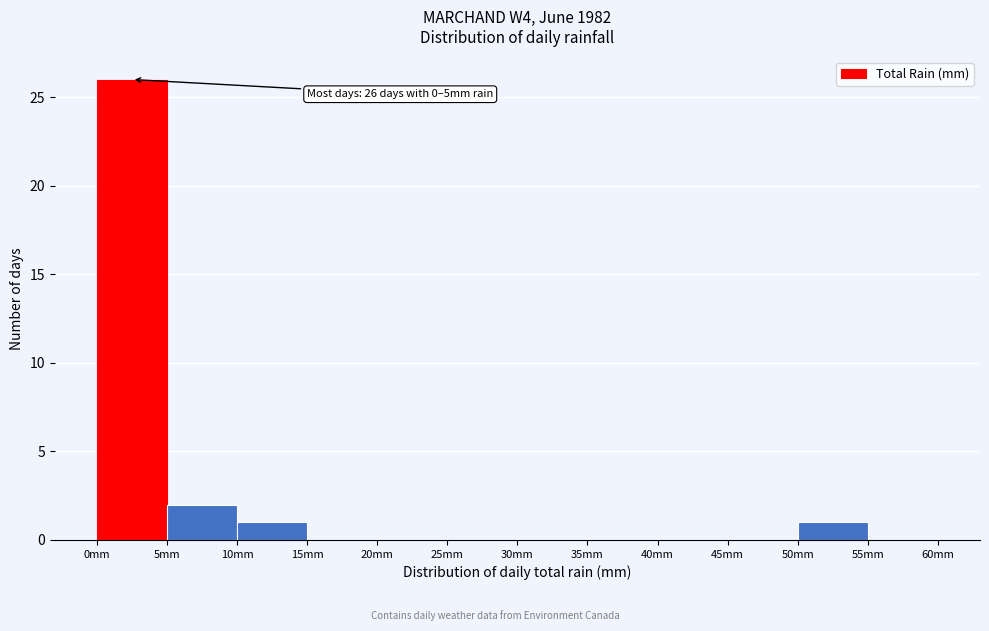

Which range on the x-axis has the tallest bar?

0 to 5